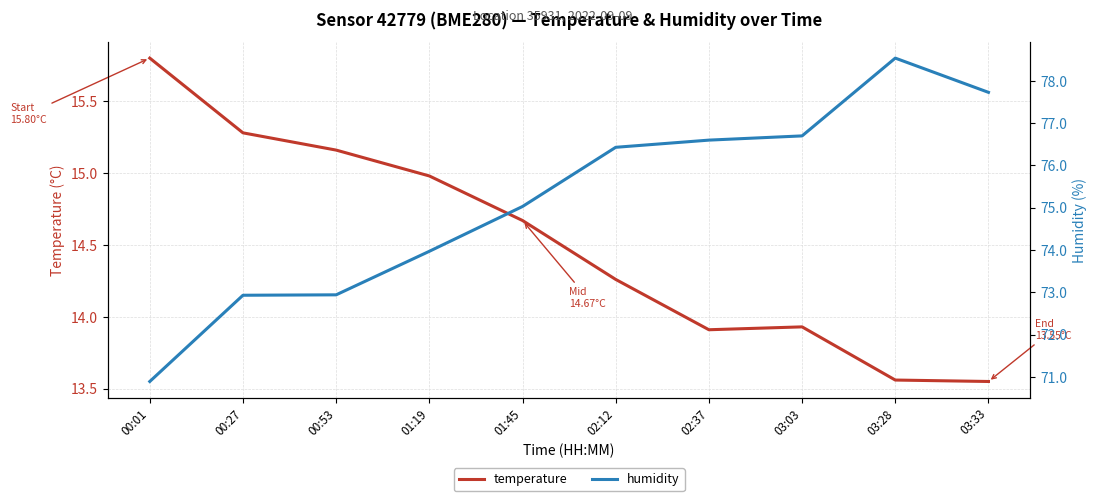

What is the spread (max minus min) of values at 00:53?

57.8